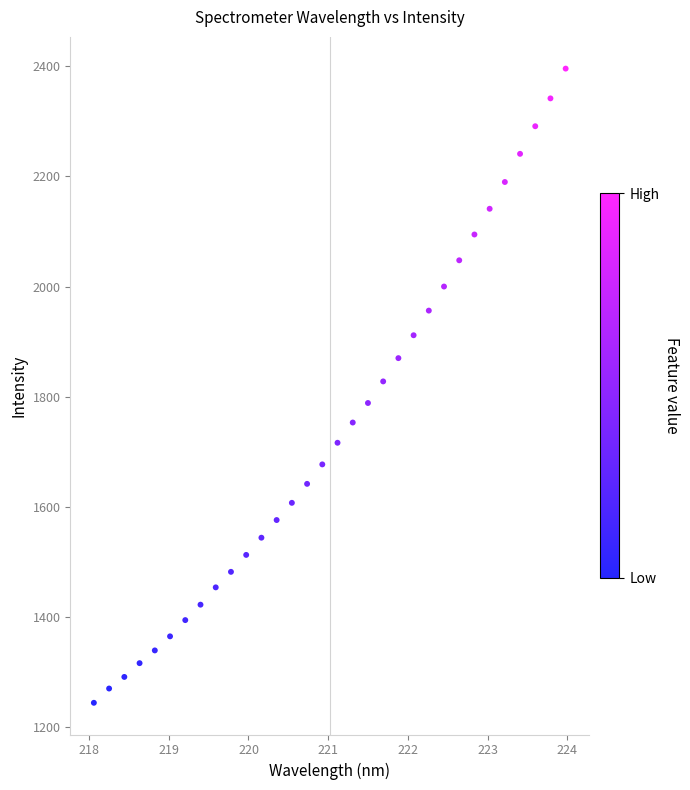

What is the range of Y values (max minus min)?

1151.9